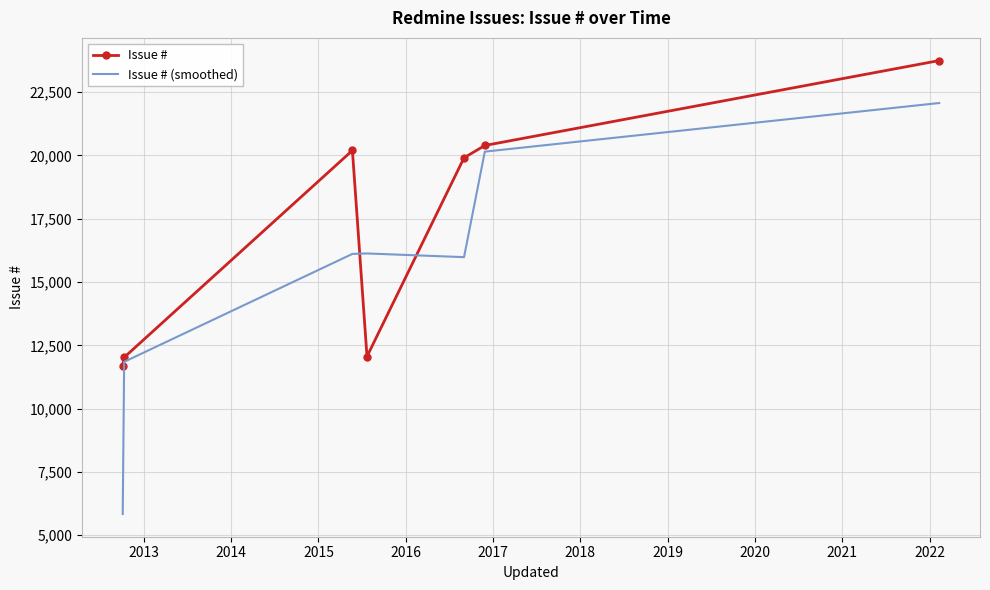

Which series has the largest total across all categories?

Issue #